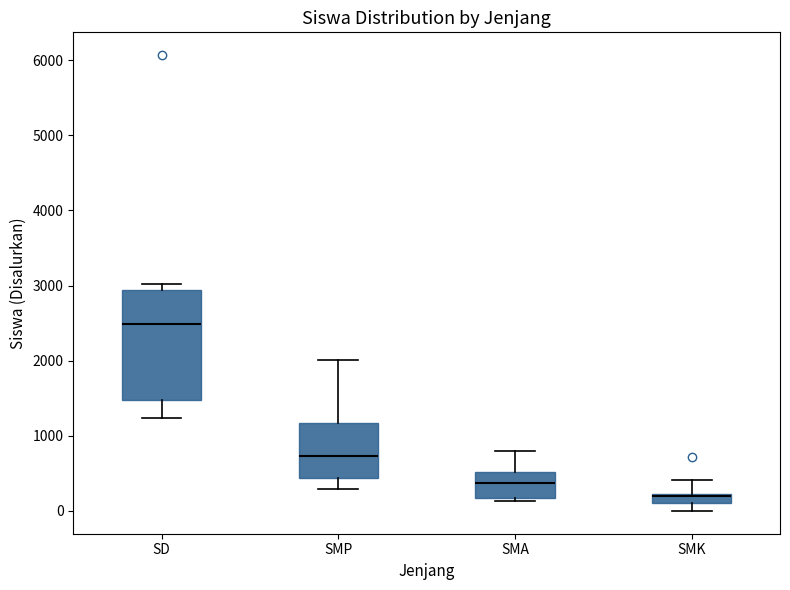

Which box is the tallest, from its lower edge to its upper edge?

SD